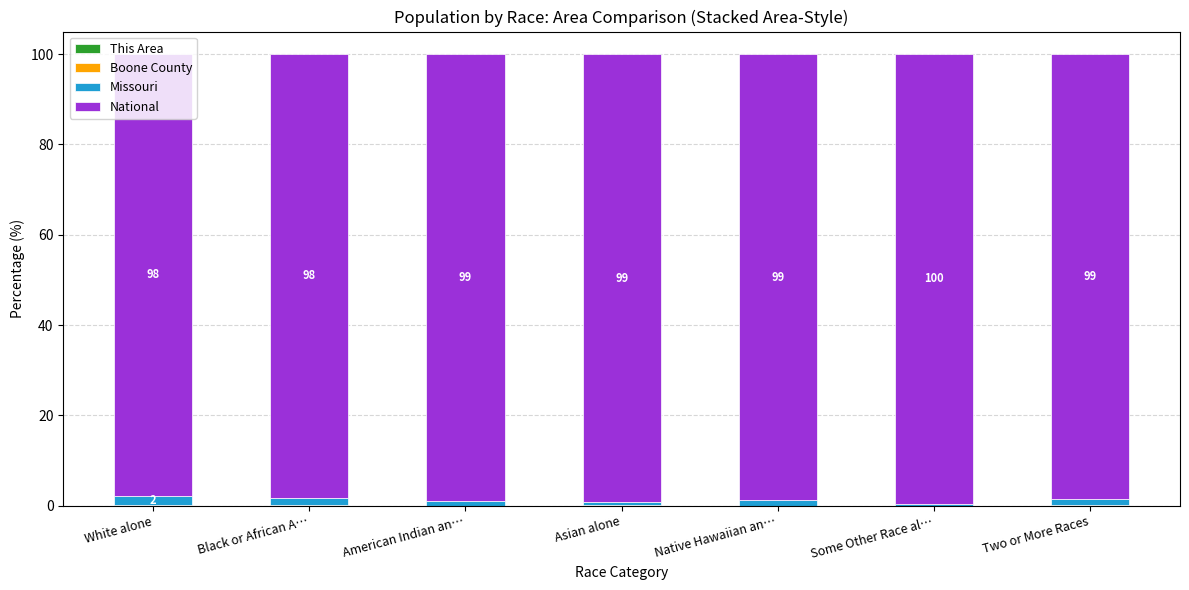

Count the number of categories in the chart.

7